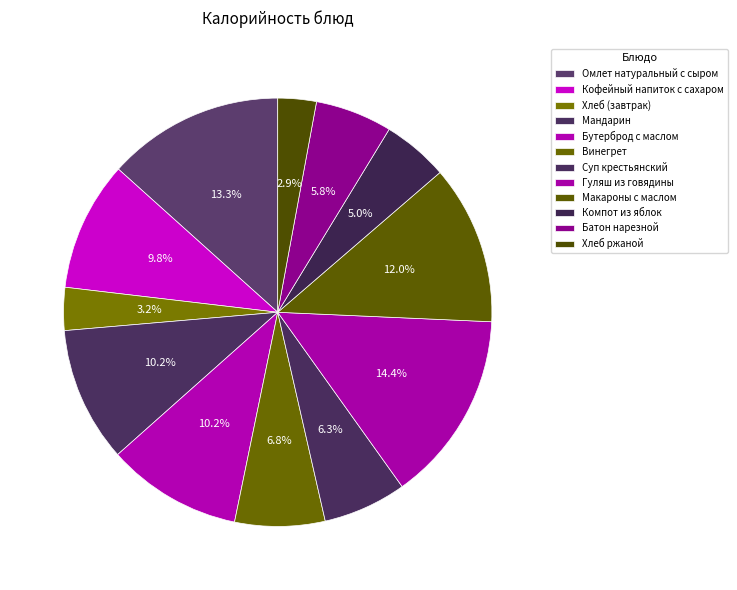

What portion of the pie excludes Гуляш из говядины?

85.6%